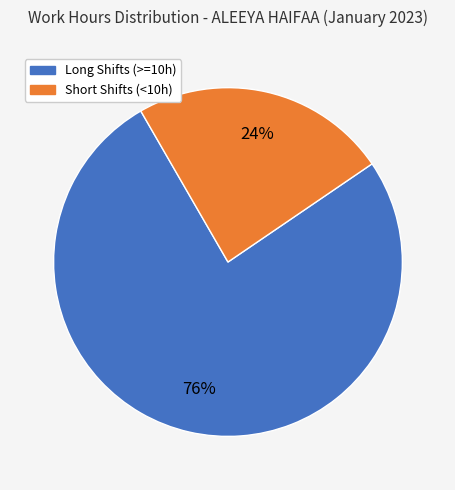

Does any single category account for the majority?

Yes